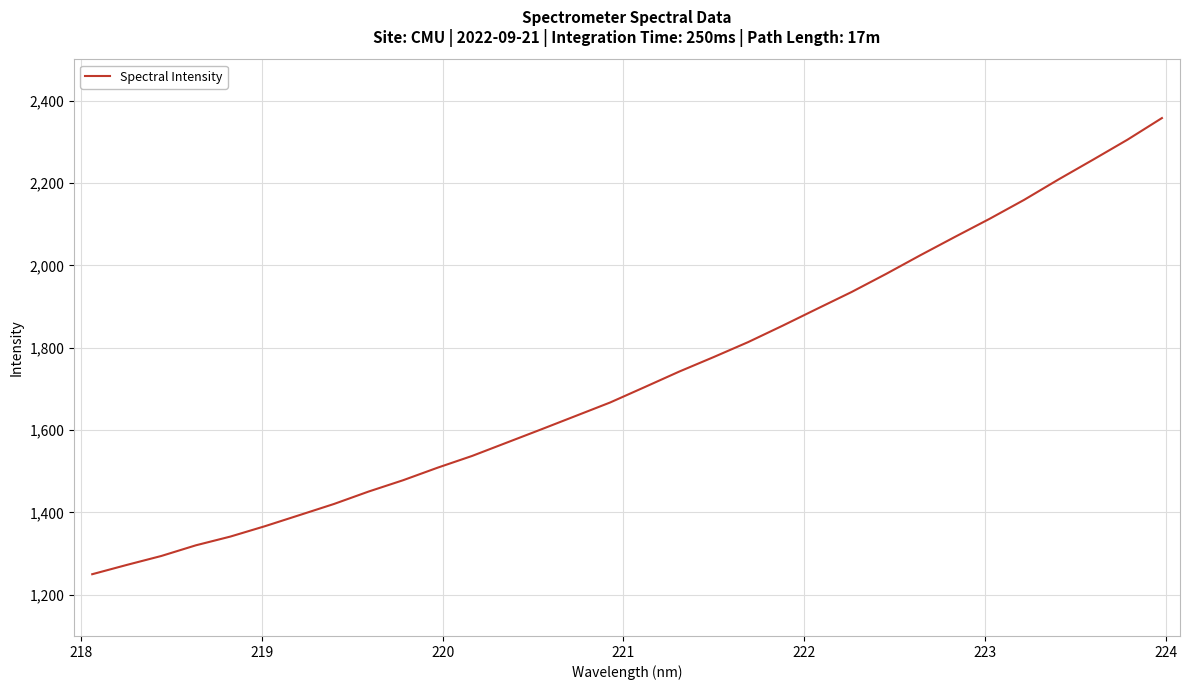

What is the difference between the maximum and minimum values?

1107.8